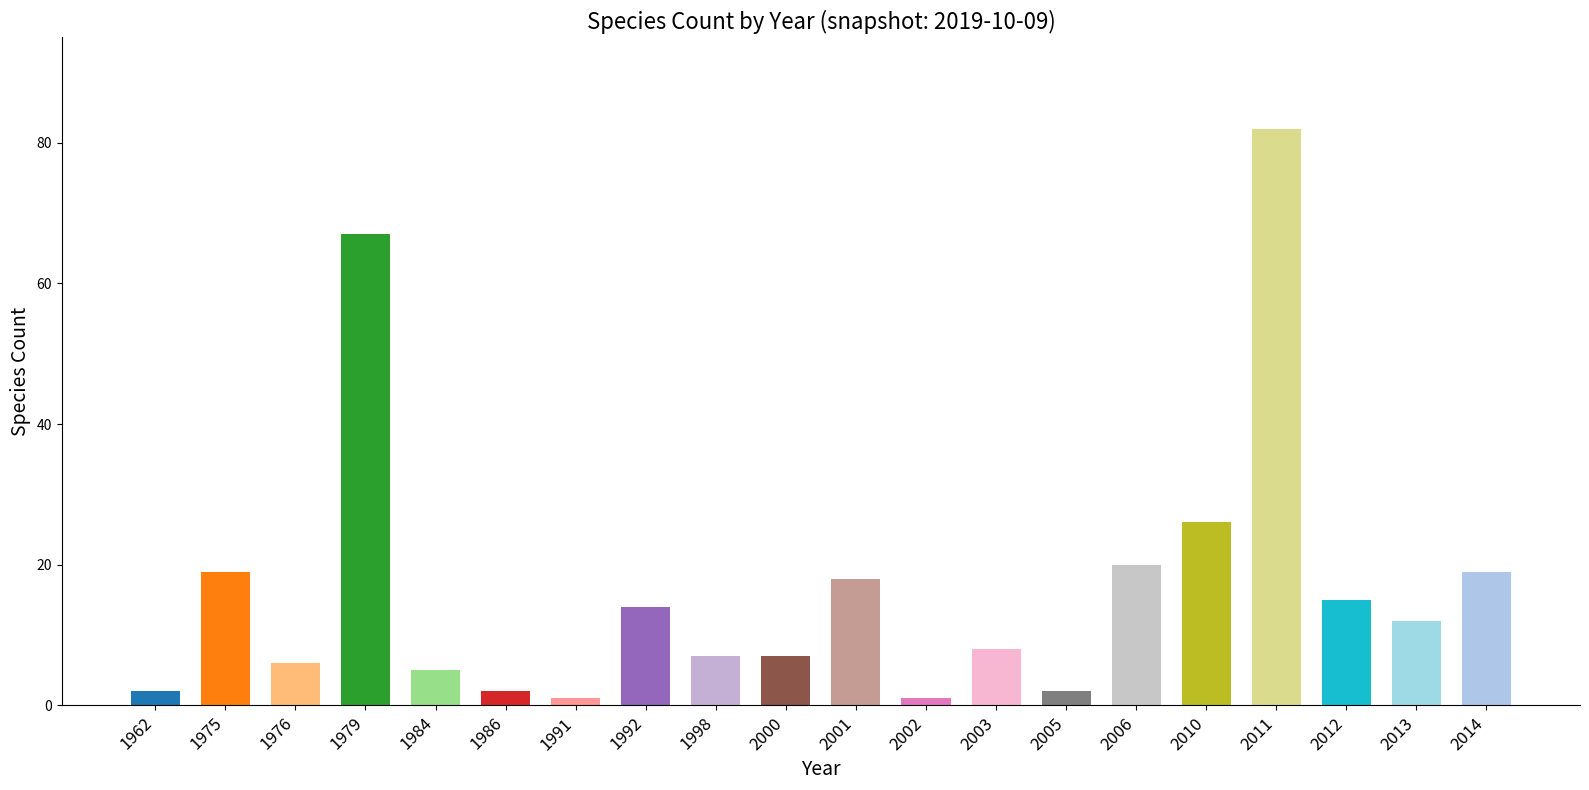

Which has a higher value, 2011 or 2013?

2011